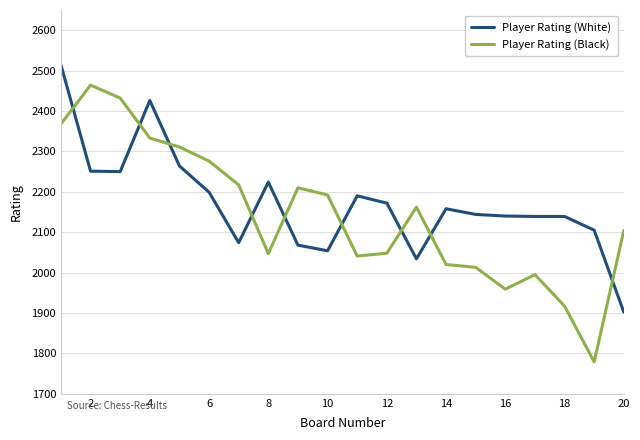

True or false: Player Rating (White) and Player Rating (Black) intersect in this chart.

True